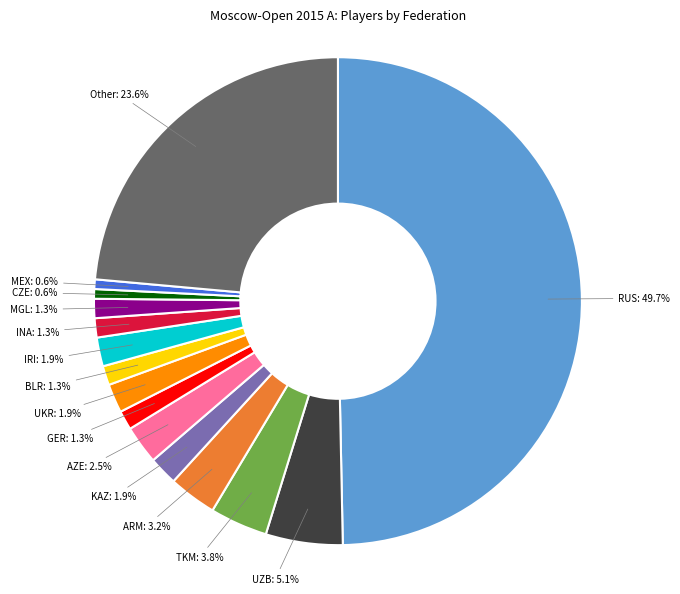

What percentage is the TKM slice, to the nearest percent?

4%